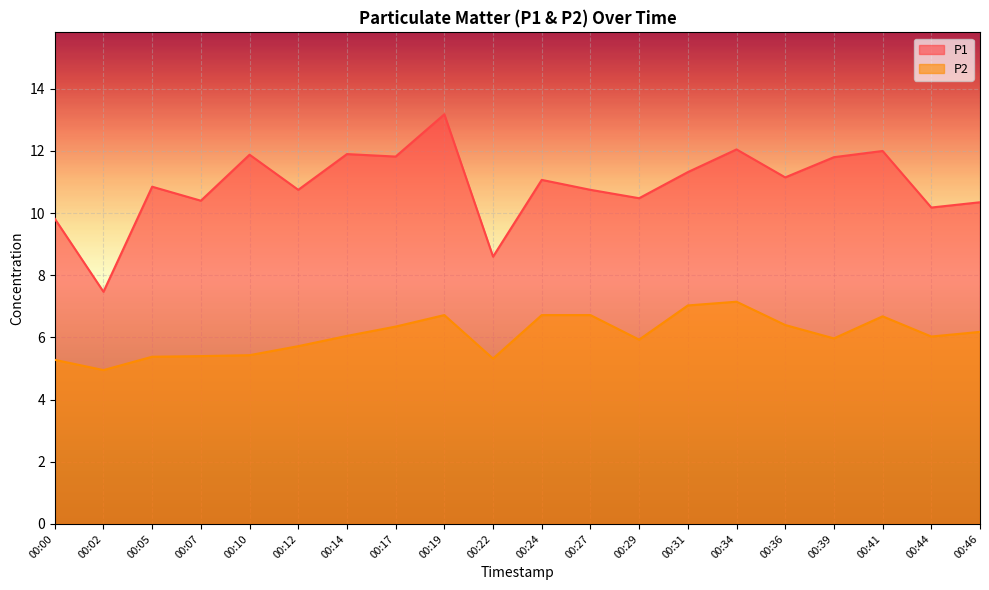

At which label does P1 reach its peak?

00:19